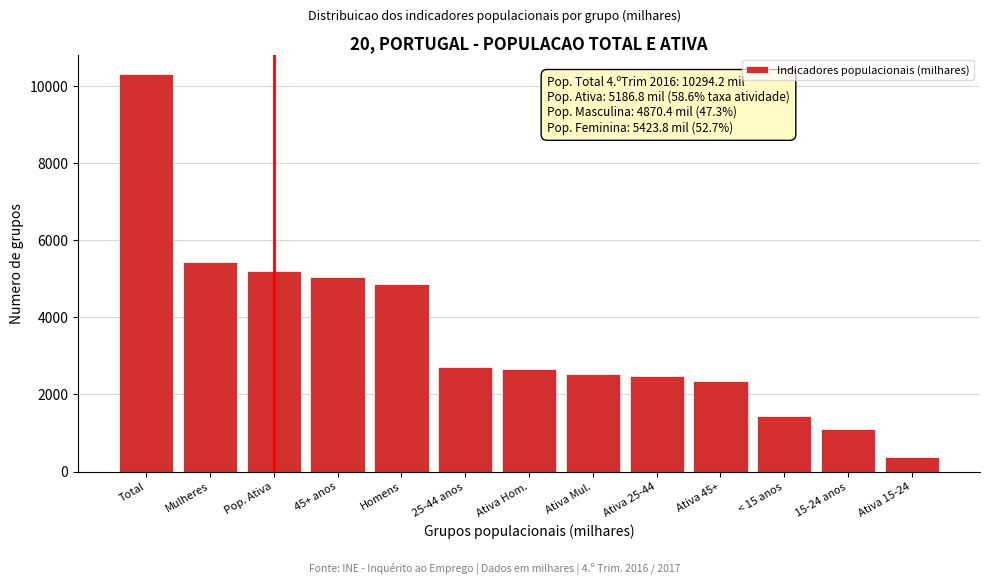

Reading left to right, list all the values displayed in this chart.

Total=10294.2	Mulheres=5423.8	Pop. Ativa=5186.8	45+ anos=5051.6	Homens=4870.4	25-44 anos=2708.2	Ativa Hom.=2652.7	Ativa Mul.=2534.1	Ativa 25-44=2465.9	Ativa 45+=2354.1	< 15 anos=1440.0	15-24 anos=1094.4	Ativa 15-24=366.8